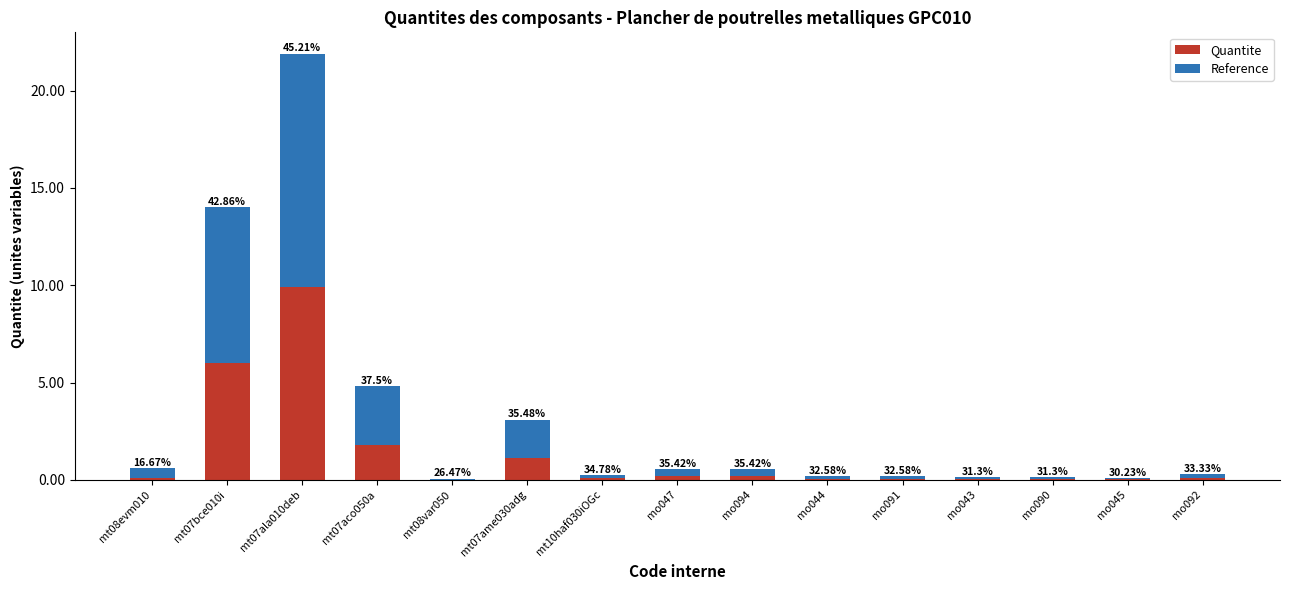

At which category is the sum across all series the highest?

mt07ala010deb